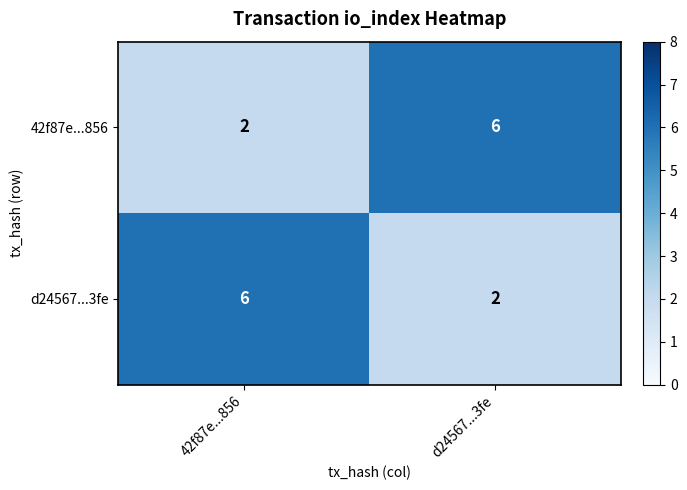

How many categories are shown in the chart?

2